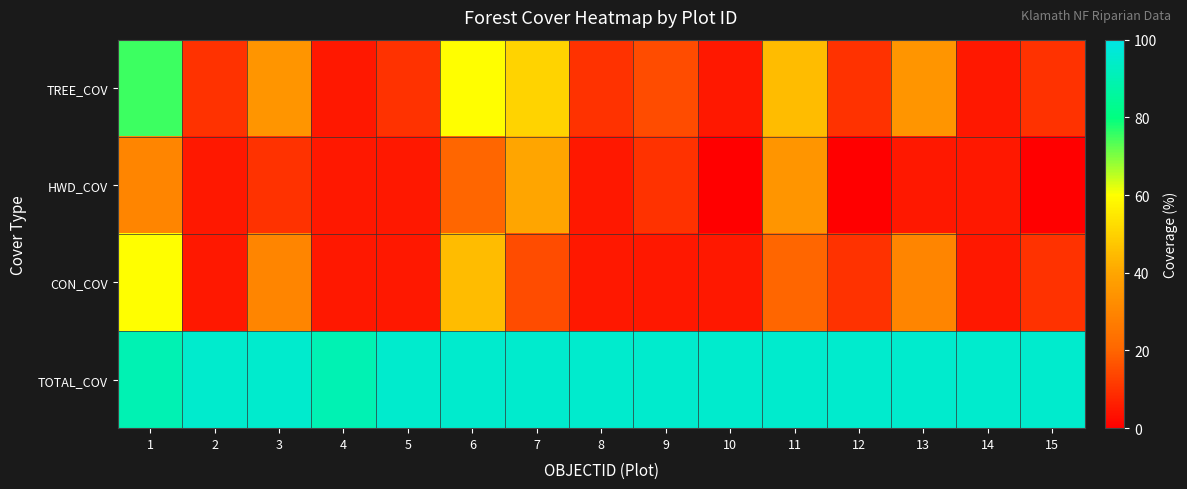

Reading left to right, list all the values displayed in this chart.

TREE_COV: 1=75	2=10	3=35	4=5	5=10	6=60	7=50	8=10	9=15	10=5	11=45	12=10	13=35	14=5	15=10
HWD_COV: 1=30	2=5	3=10	4=5	5=5	6=20	7=40	8=5	9=10	10=0	11=35	12=0	13=5	14=5	15=0
CON_COV: 1=60	2=5	3=30	4=5	5=5	6=45	7=15	8=5	9=5	10=5	11=20	12=10	13=30	14=5	15=10
TOTAL_COV: 1=90	2=95	3=95	4=90	5=95	6=95	7=95	8=95	9=95	10=95	11=95	12=95	13=95	14=95	15=95